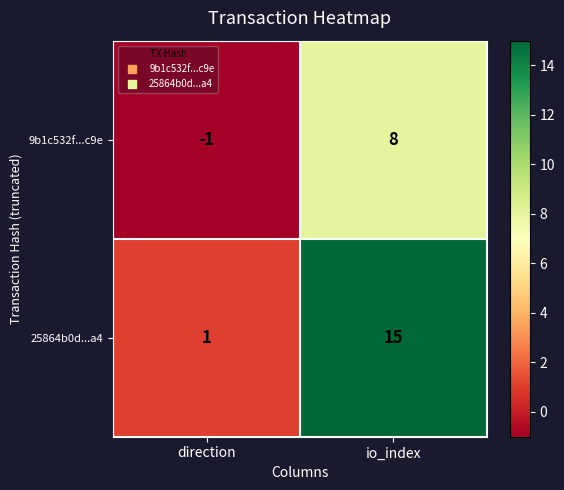

What is the difference between the maximum and minimum values in the 25864b0d...a4 series?

14